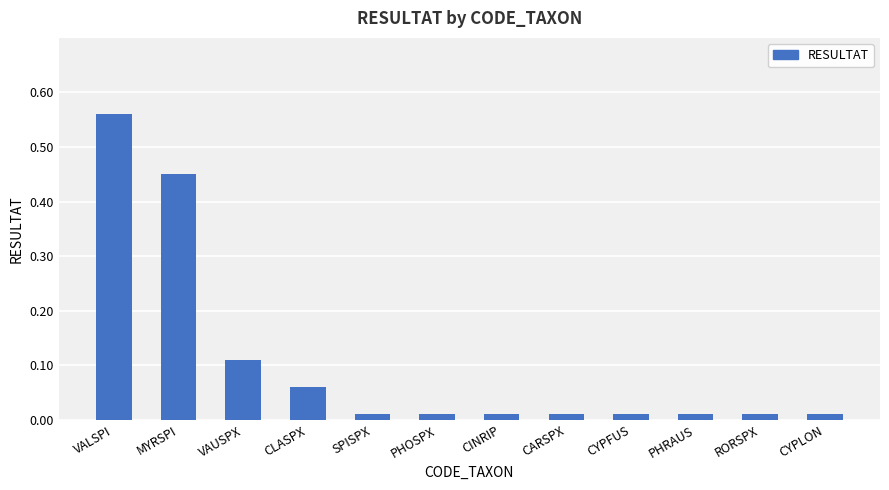

At which category does the chart reach its peak across all series?

VALSPI